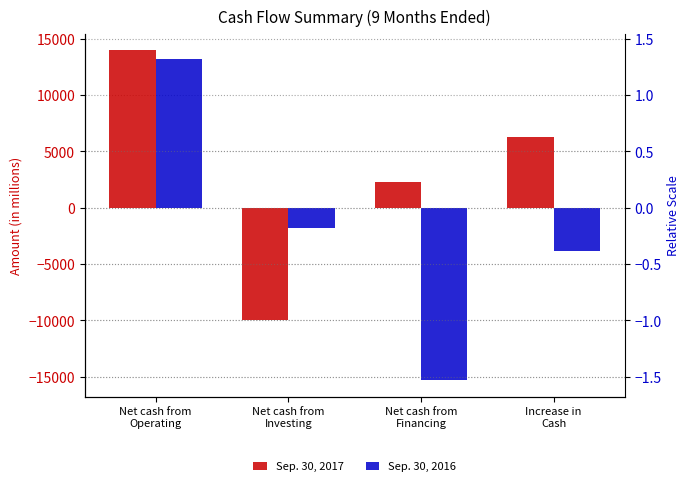

How many groups of bars are there?

4